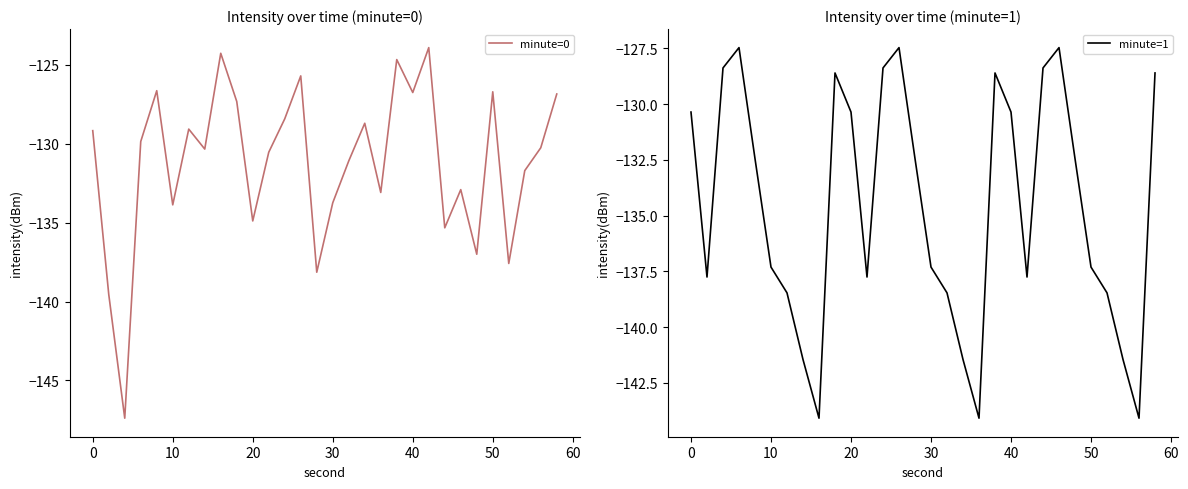

Is it true that minute=0 equals -84.1 at 50?

False